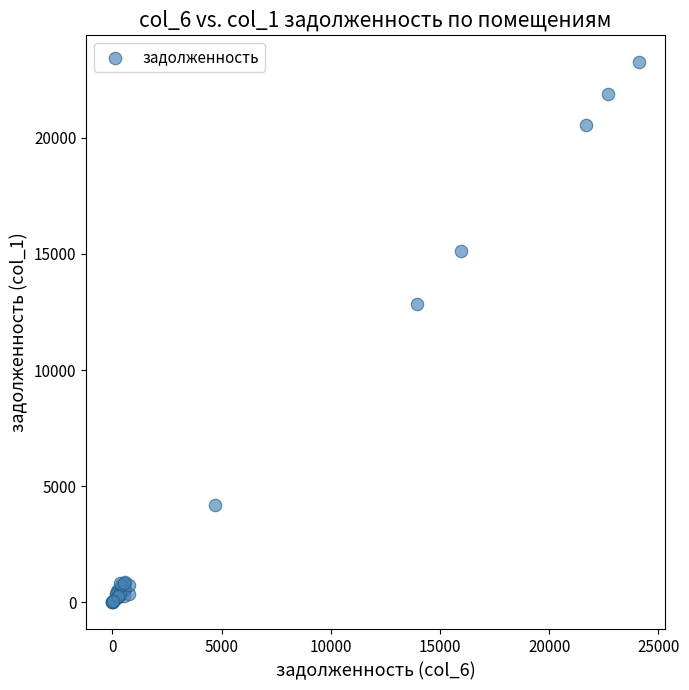

What Y value in the scatter plot is closest to 11619?

12825.1